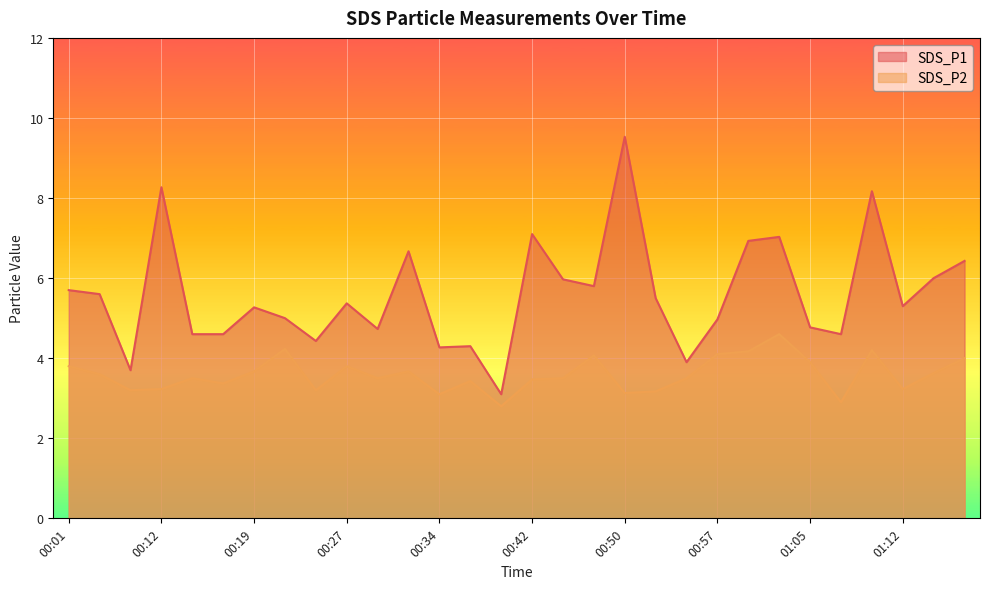

Count the number of categories in the chart.

30